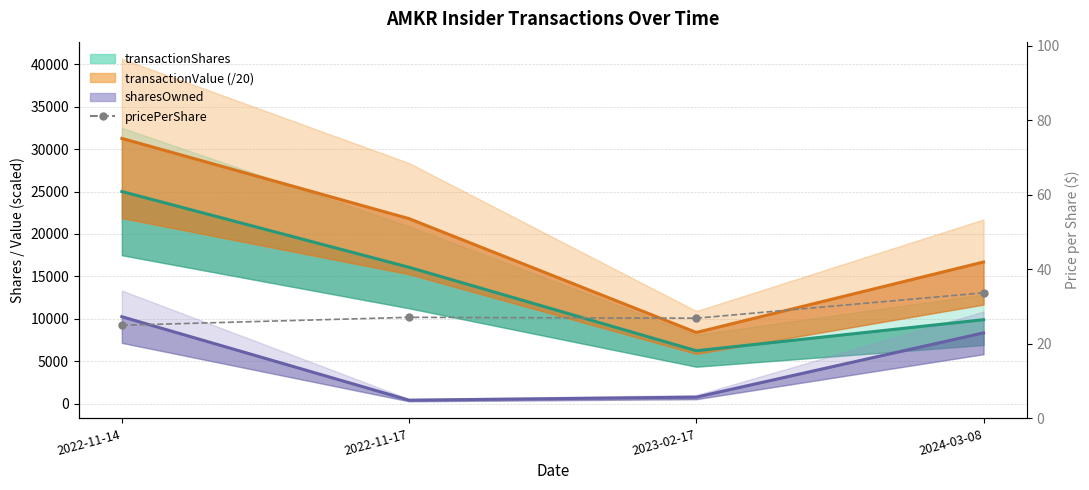

At which label does the data first exceed 27?

2022-11-17